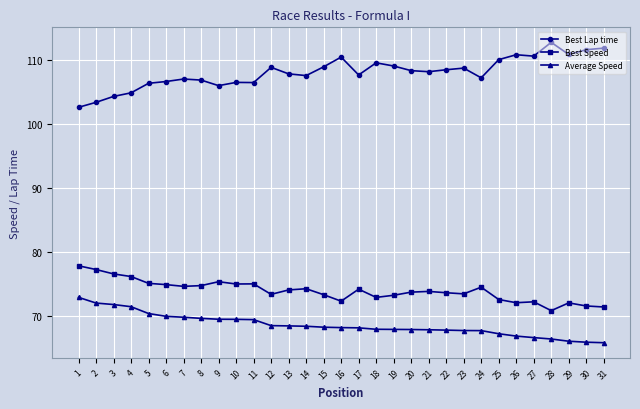

What is the minimum value shown in the chart?

65.8